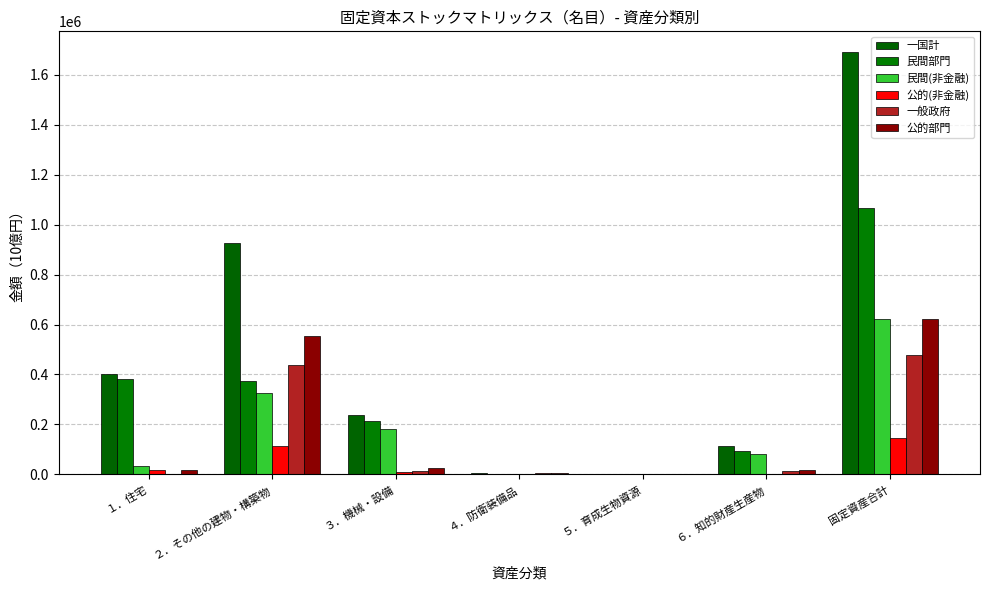

At which category is the sum across all series the highest?

固定資産合計